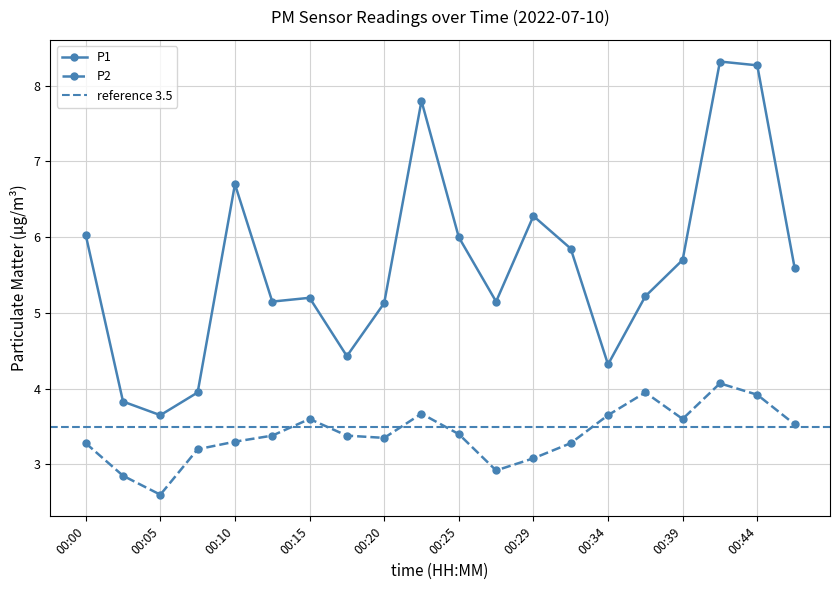

What is the sum of the P1 values at 00:29 and 00:17?

10.7